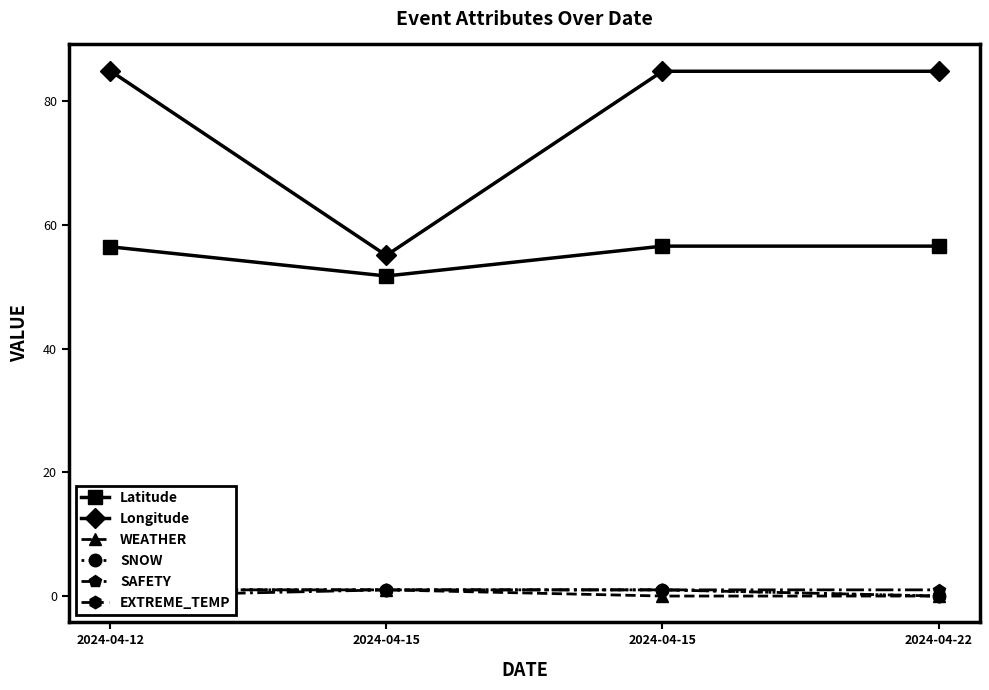

Reading right to left, transcribe all the data shown in this chart.

Latitude: 2024-04-22=56.6	2024-04-15=56.6	2024-04-15=51.8	2024-04-12=56.5
Longitude: 2024-04-22=84.9	2024-04-15=84.9	2024-04-15=55.1	2024-04-12=85.0
WEATHER: 2024-04-22=0.0	2024-04-15=0.0	2024-04-15=1.0	2024-04-12=1.0
SNOW: 2024-04-22=0.0	2024-04-15=1.0	2024-04-15=1.0	2024-04-12=1.0
SAFETY: 2024-04-22=1.0	2024-04-15=1.0	2024-04-15=1.0	2024-04-12=0.0
EXTREME_TEMP: 2024-04-22=0.0	2024-04-15=1.0	2024-04-15=1.0	2024-04-12=1.0